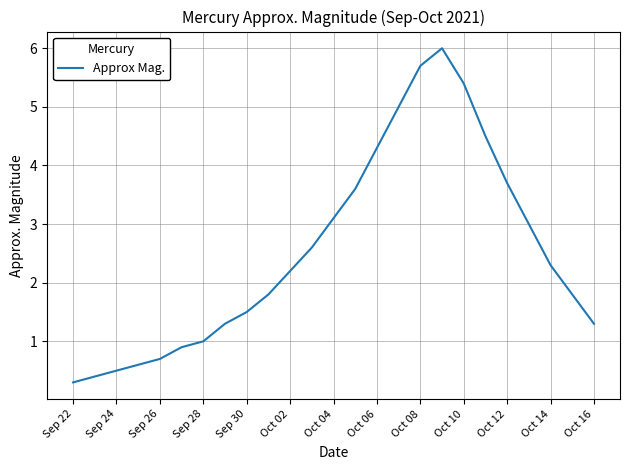

What is the maximum value shown in the chart?

6.0